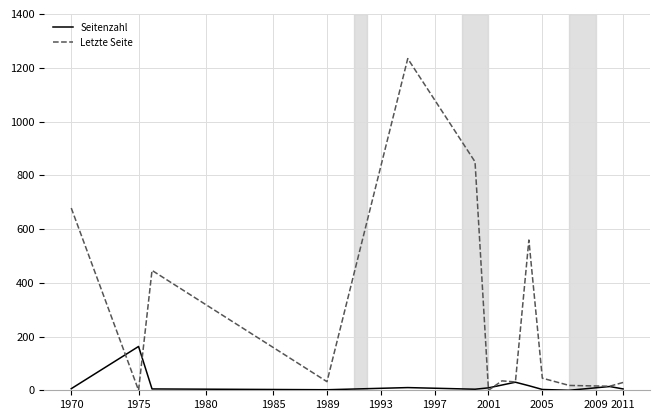

Count the number of data series in this chart.

2